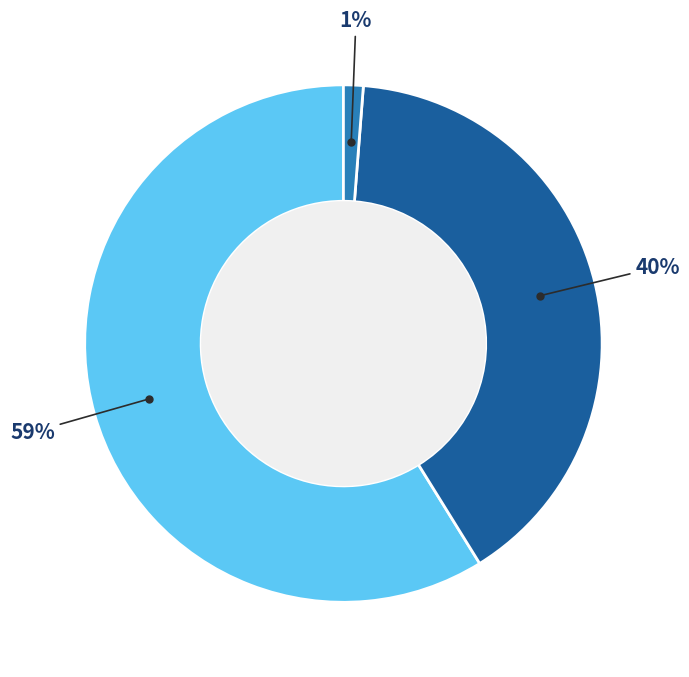

Is there any slice that represents more than half of the pie?

Yes